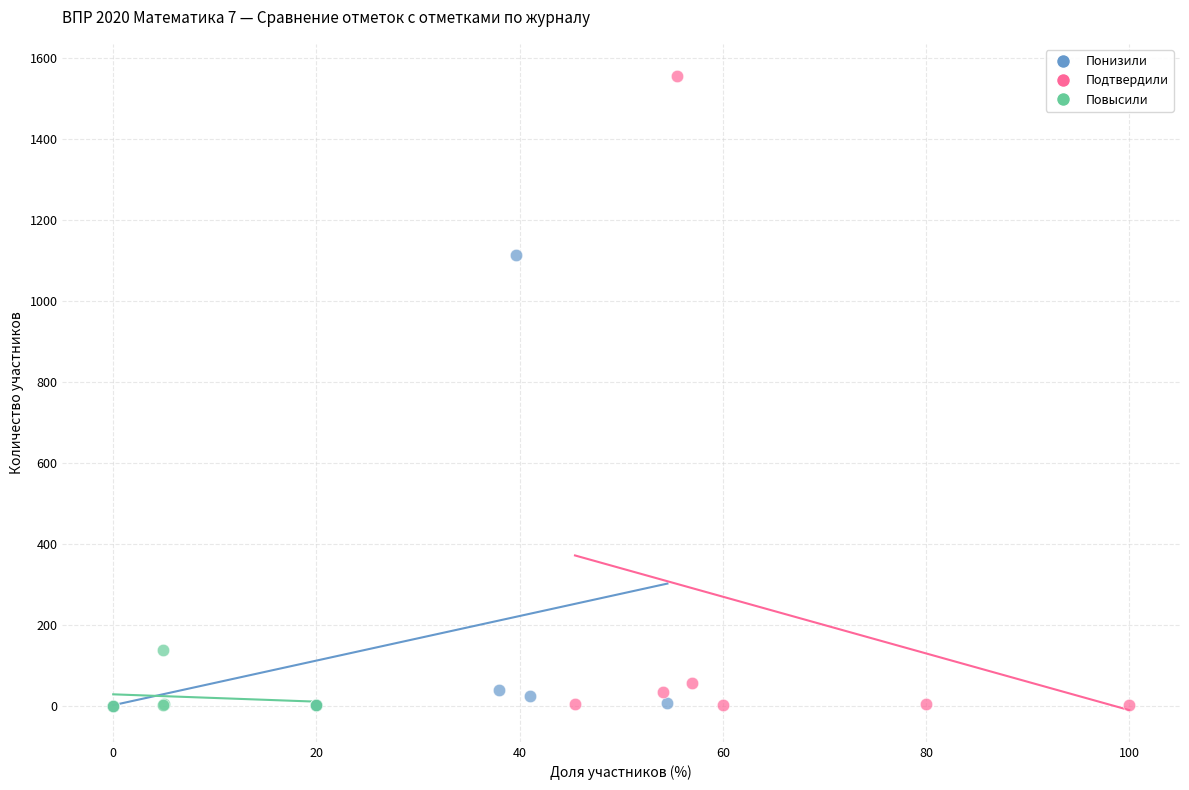

Which series has the widest spread of Y values?

Подтвердили